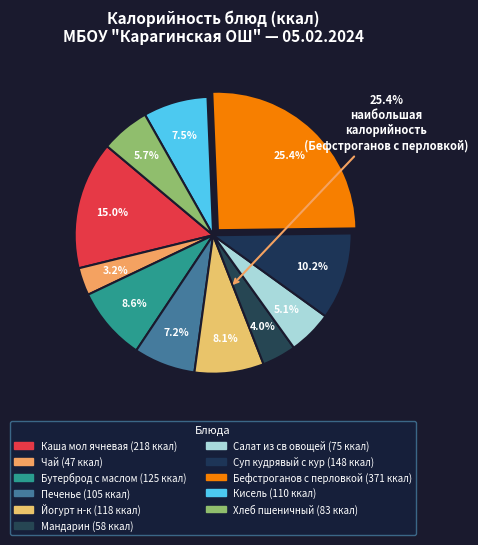

Is there a majority slice in this chart?

No